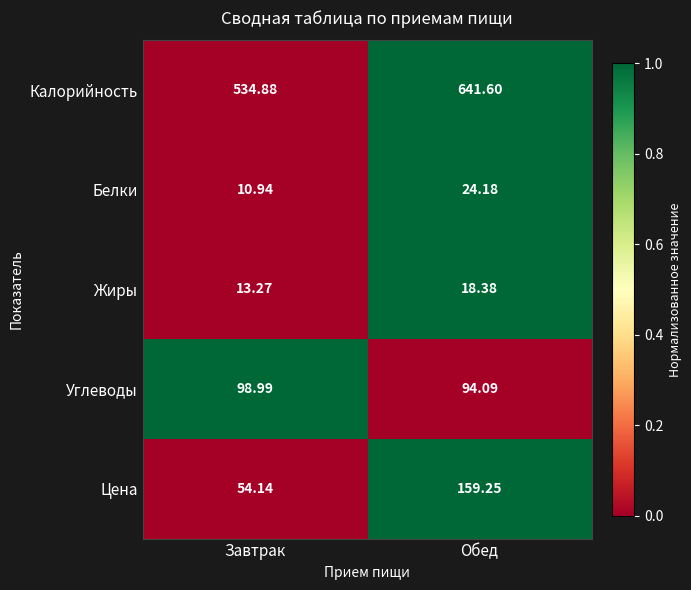

How many data points does each series have?

2